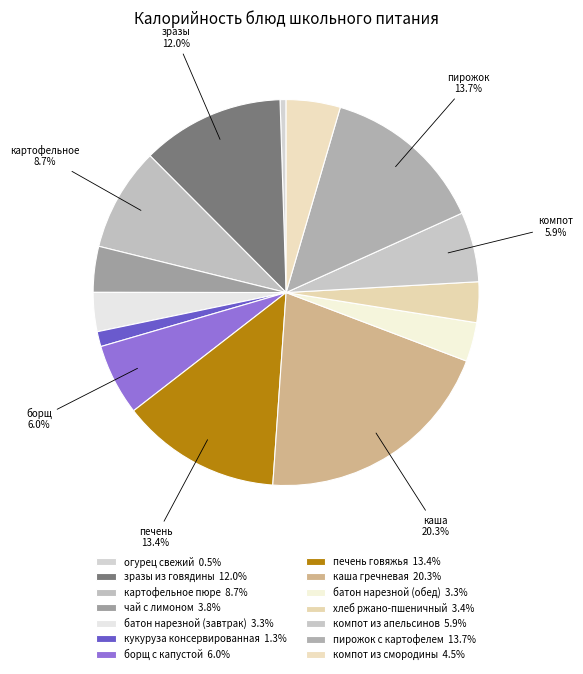

To the nearest percent, what portion does борщ с капустой represent?

6%